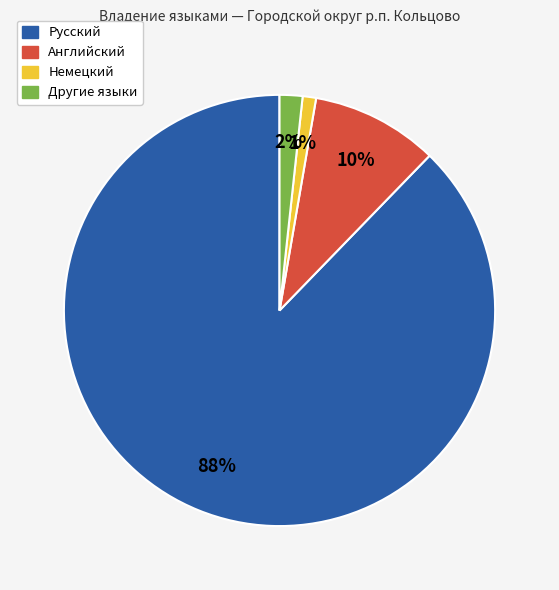

To the nearest percent, what portion does Немецкий represent?

1%